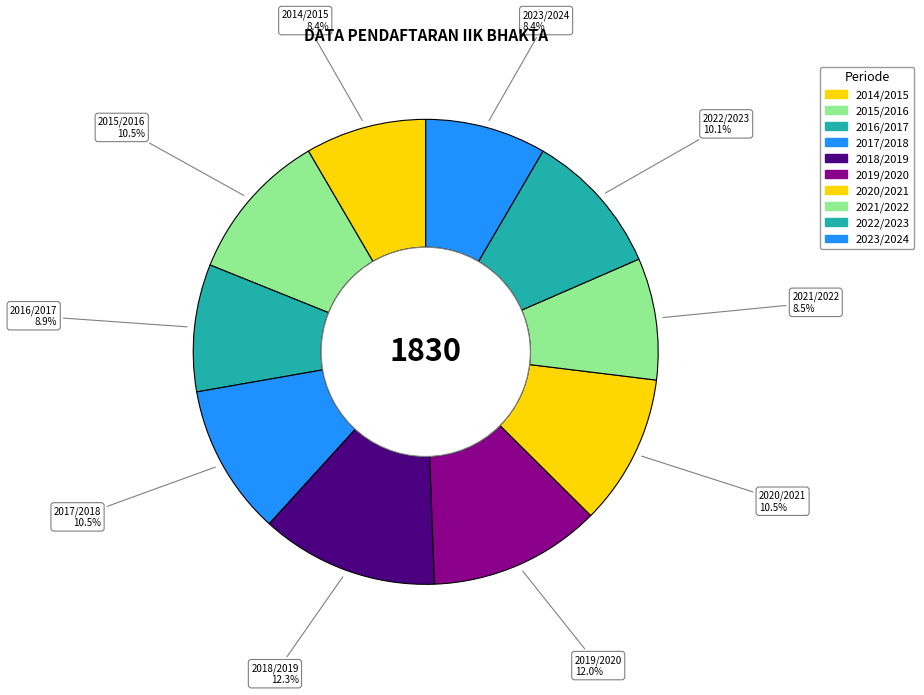

What is the smallest slice in the pie chart?

2014/2015